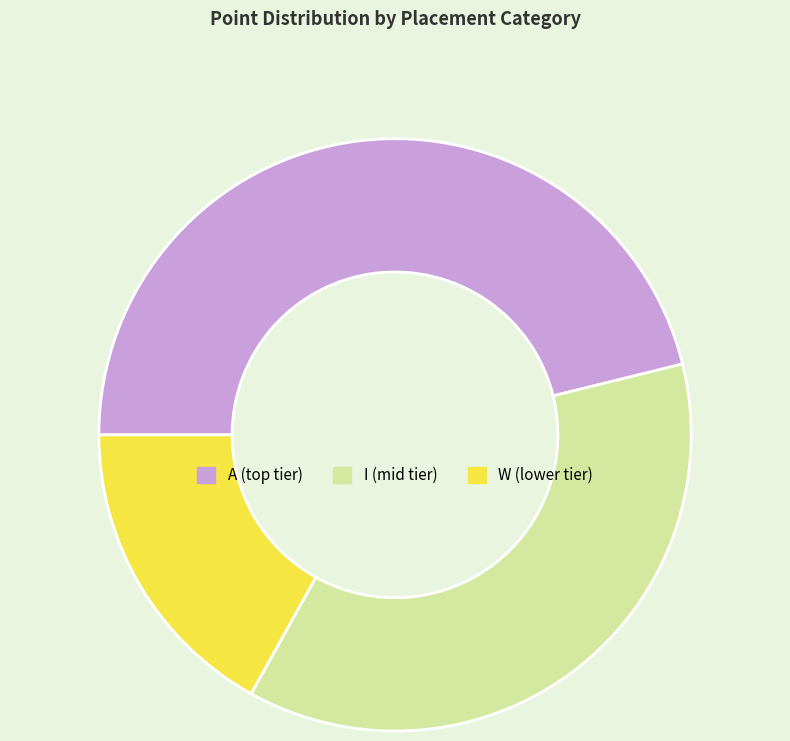

Is there a majority slice in this chart?

No